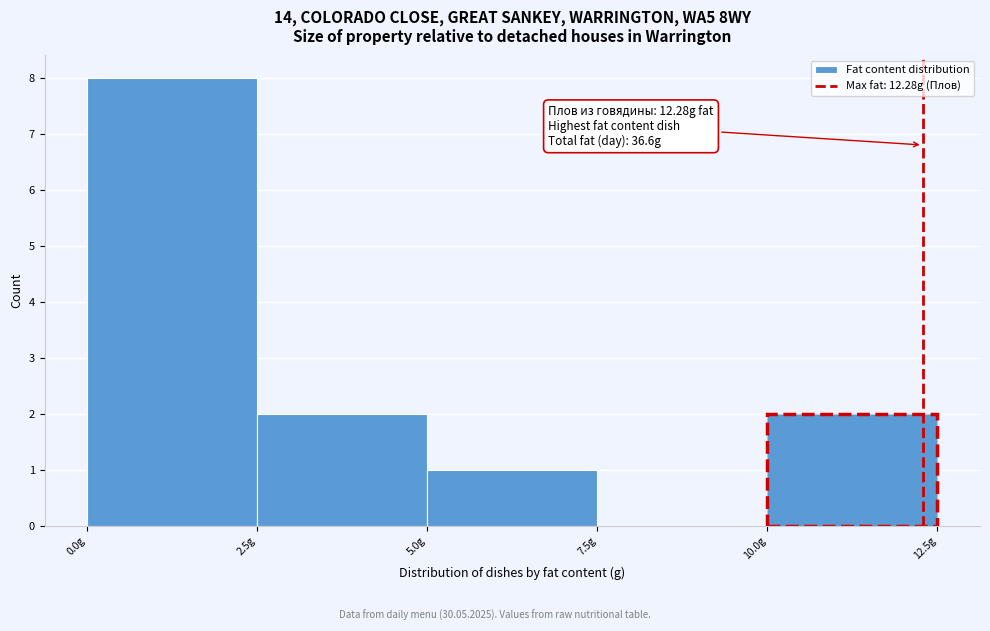

Which range on the x-axis has the tallest bar?

0.0 to 2.5